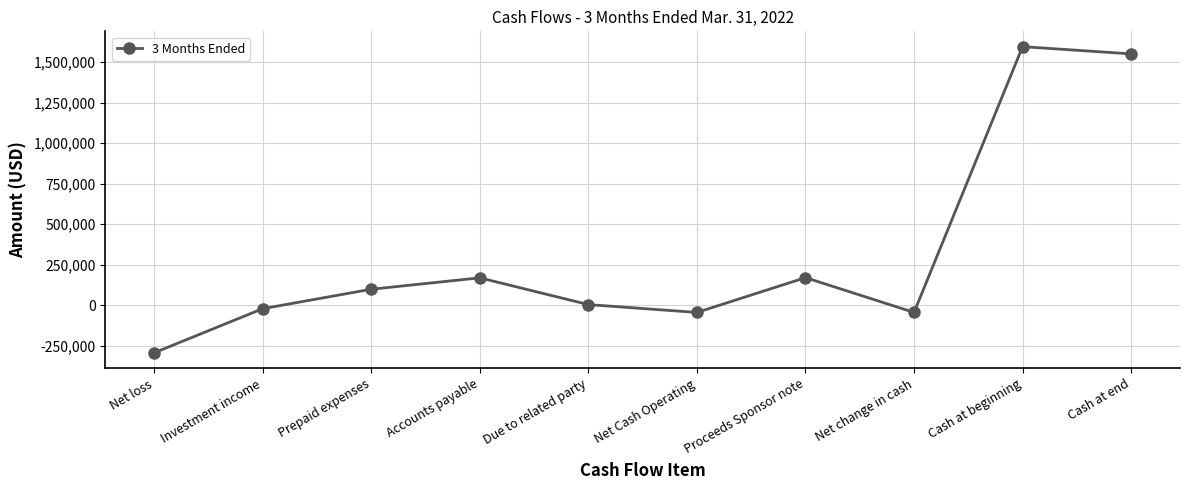

What is the greatest value displayed?

1595984